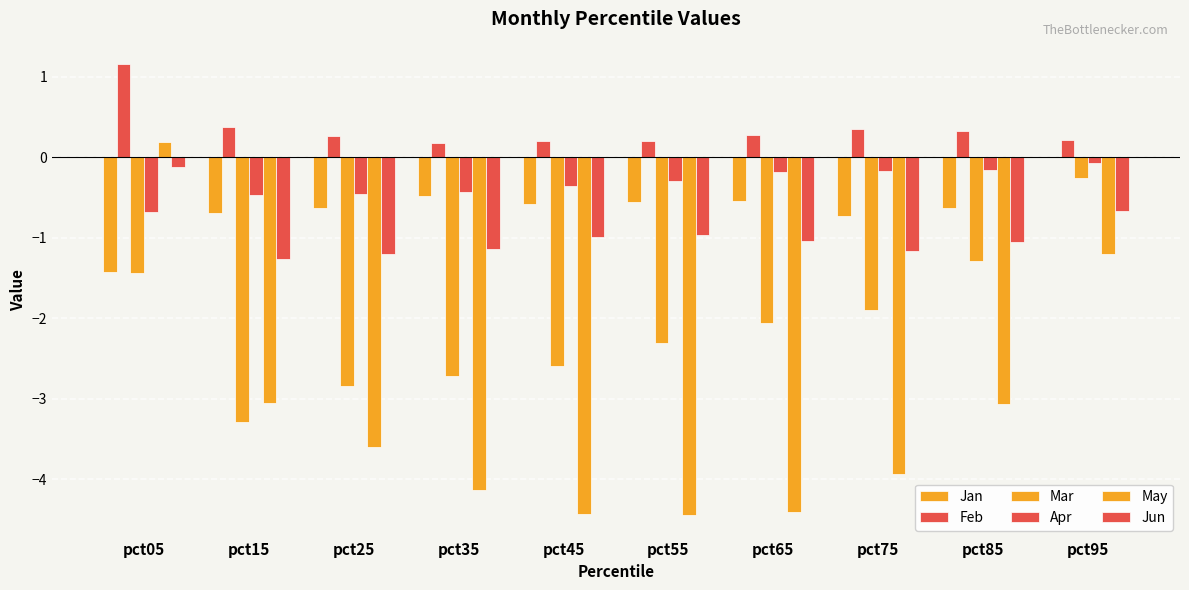

List the series in order of their peak value, highest first.

Feb, May, Jan, Apr, Jun, Mar